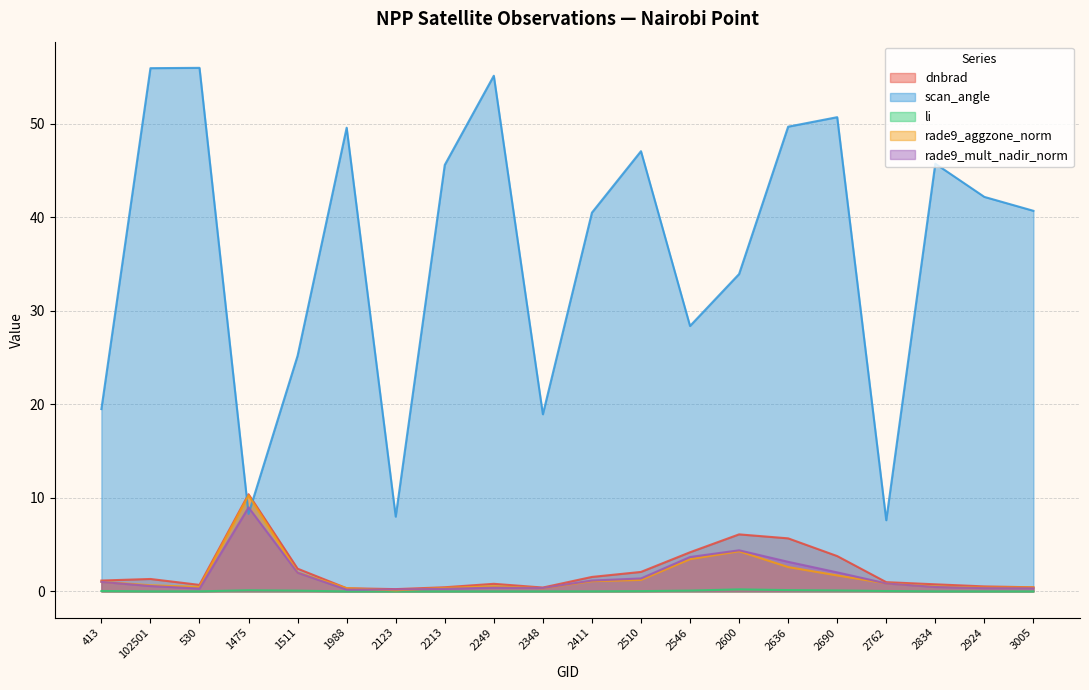

What is the difference between the dnbrad values at 2123 and 2510?

1.8